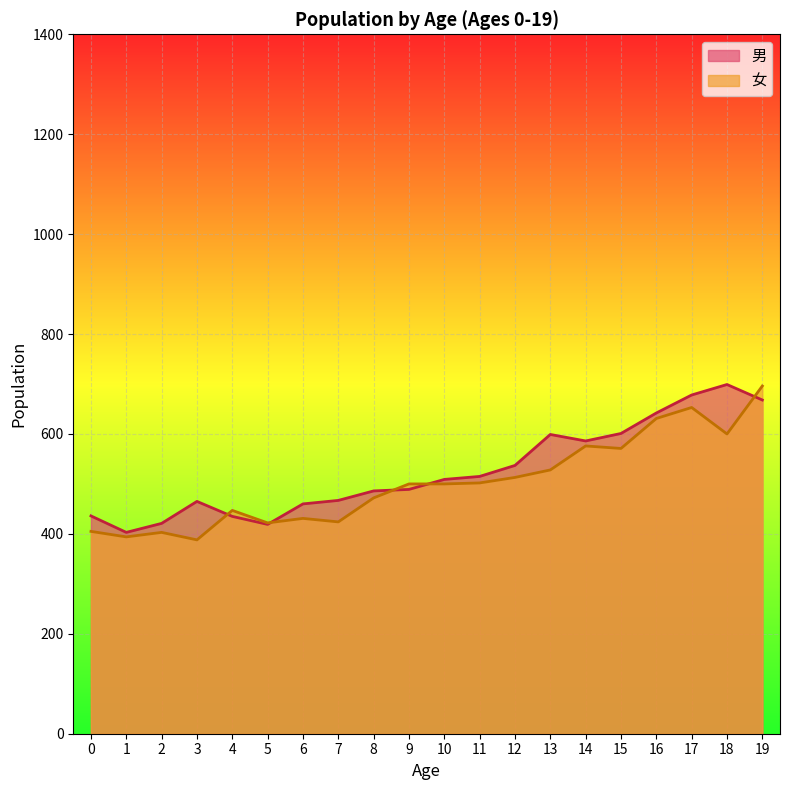

Which series has the largest range (max minus min)?

女